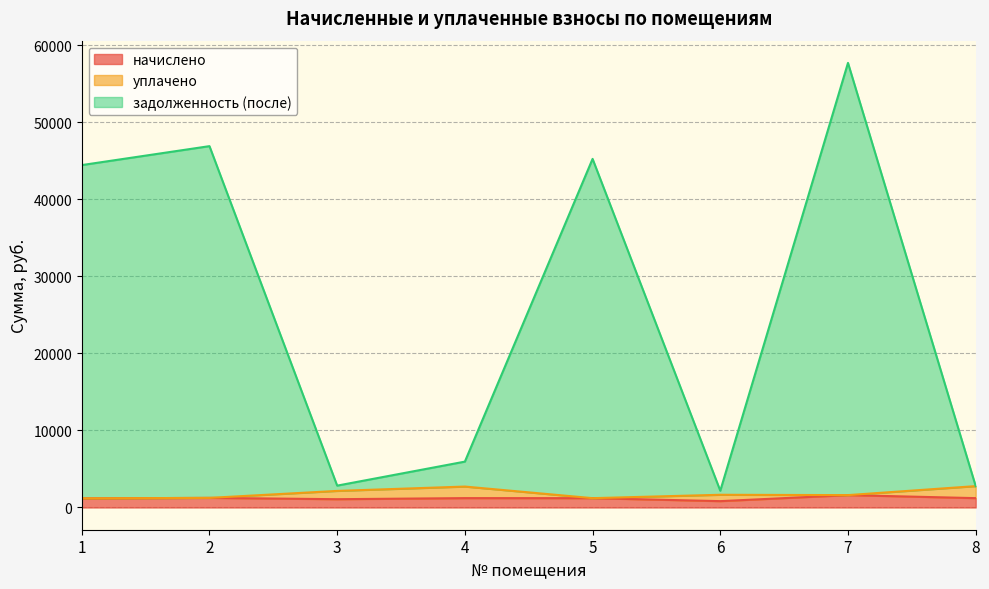

What is the value of the задолженность (после) point at the 2nd from the left?

46887.9